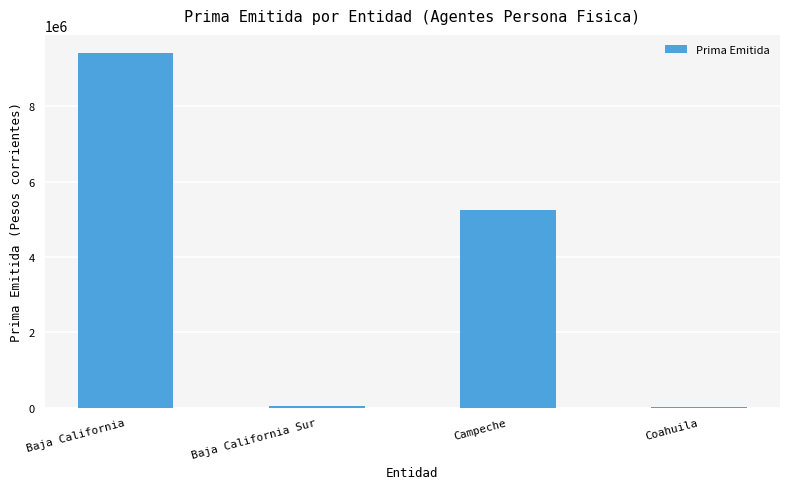

What is the approximate value at Campeche?

5253271.3